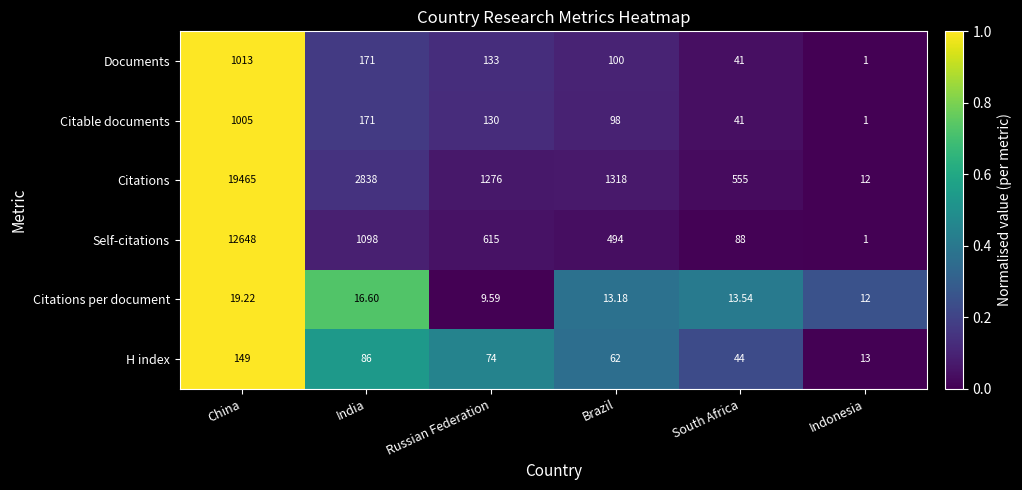

At which category is the sum across all series the highest?

China